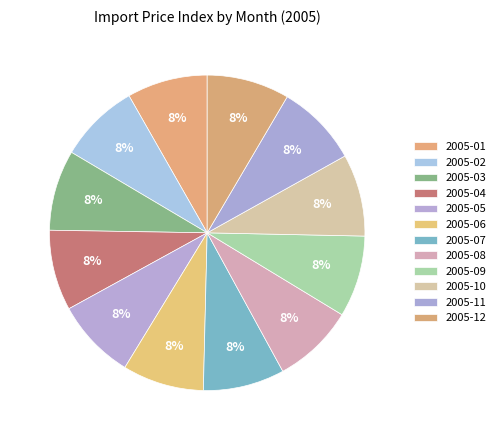

Between 2005-12 and 2005-05, which is larger?

2005-12